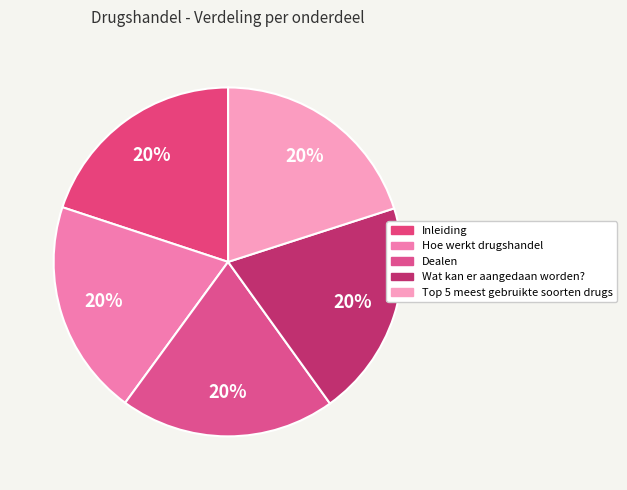

Is Inleiding the majority of the pie?

No